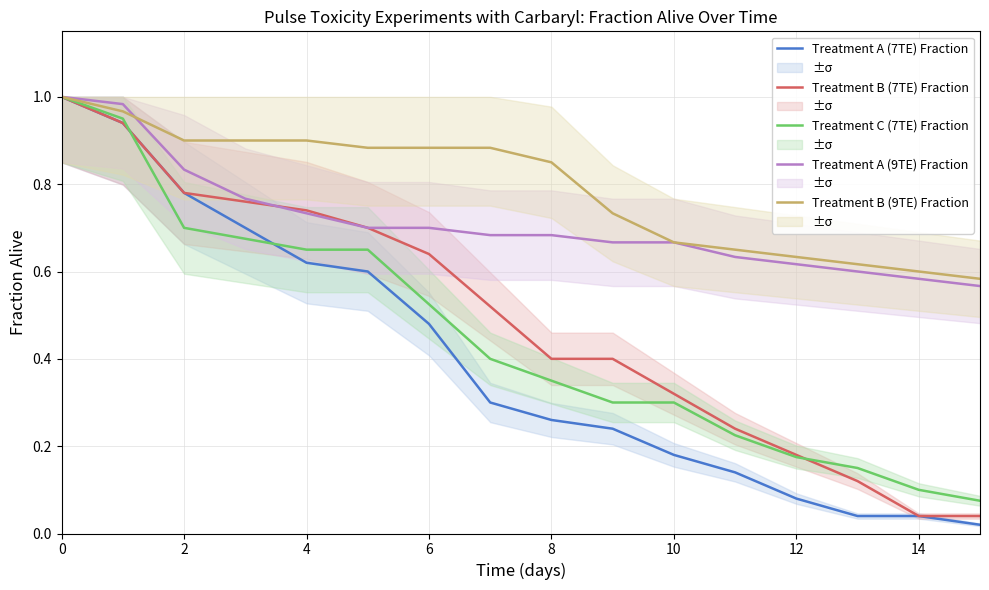

True or false: Treatment A (9TE) Fraction has more than 2 points higher than both neighbors.

False